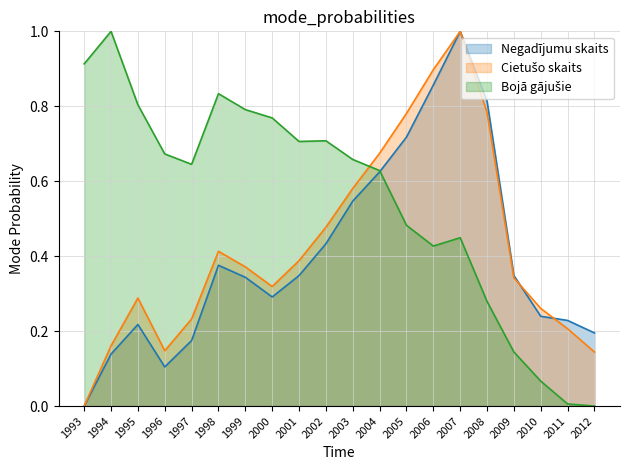

Which series ends up on top after the final intersection of Bojā gājušie and Cietušo skaits?

Cietušo skaits